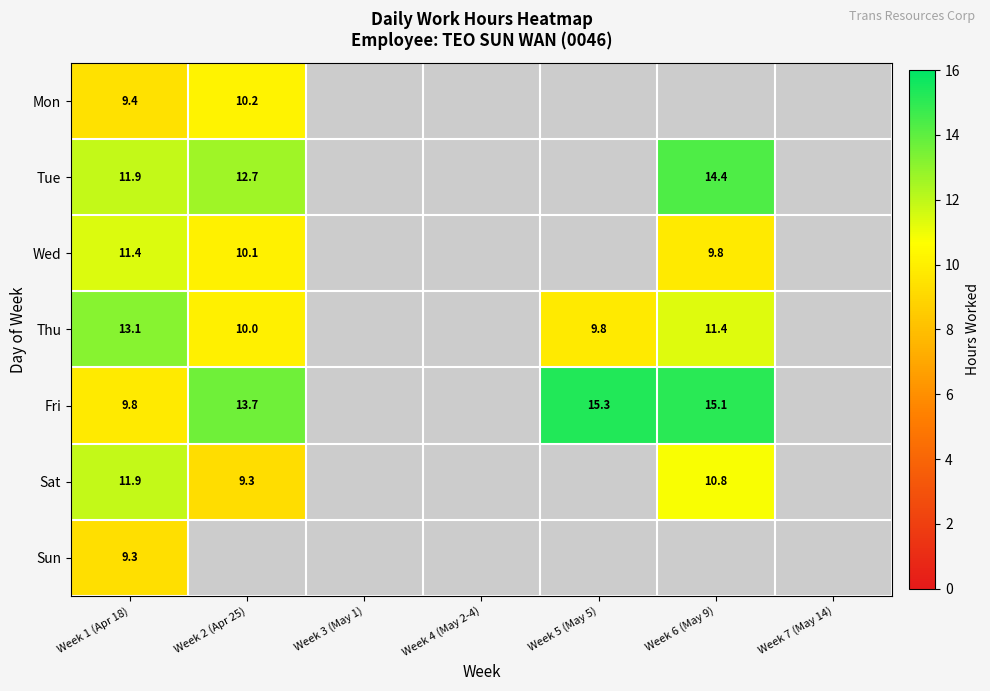

The value of Thu at Week 1 (Apr 18) is 13.1. True or false?

True